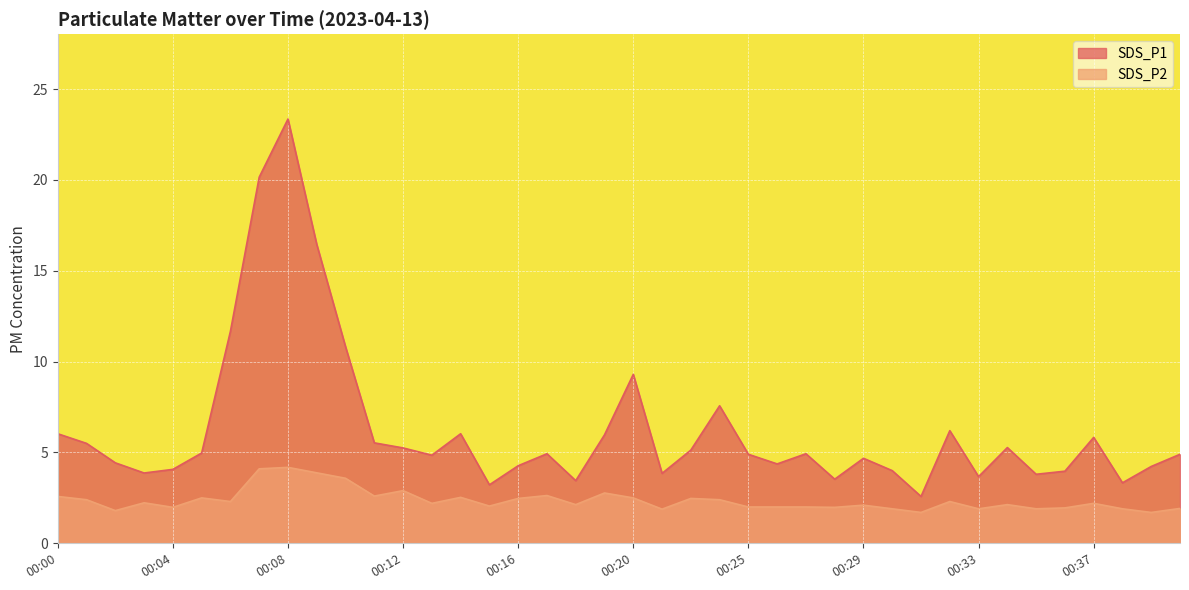

Which series has the widest spread of values?

SDS_P1